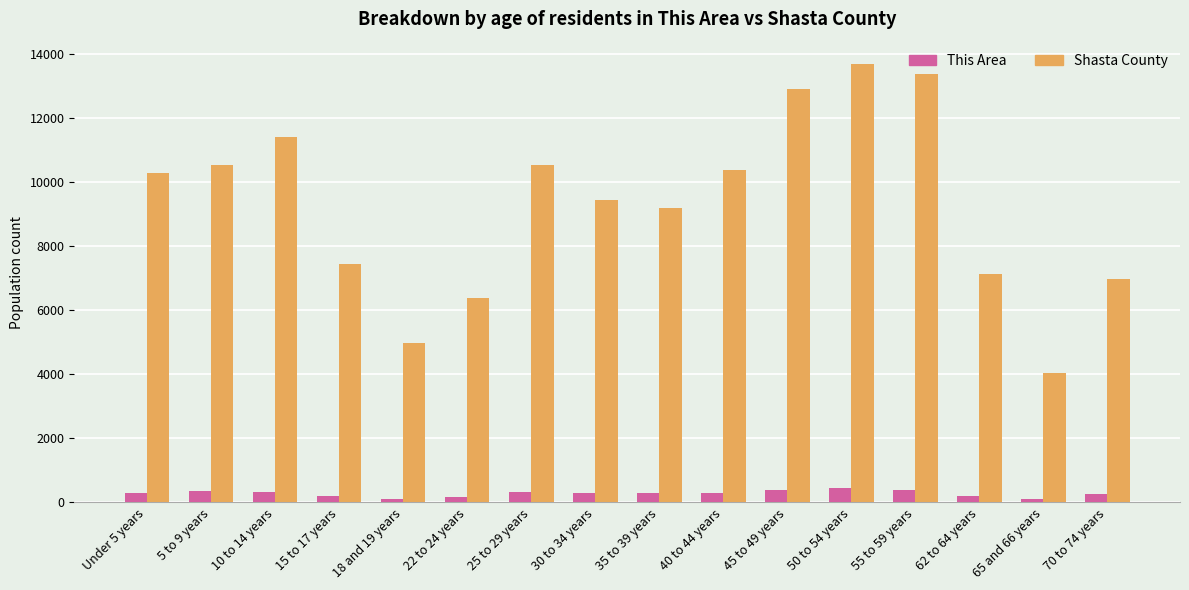

At which label does Shasta County reach its peak?

50 to 54 years